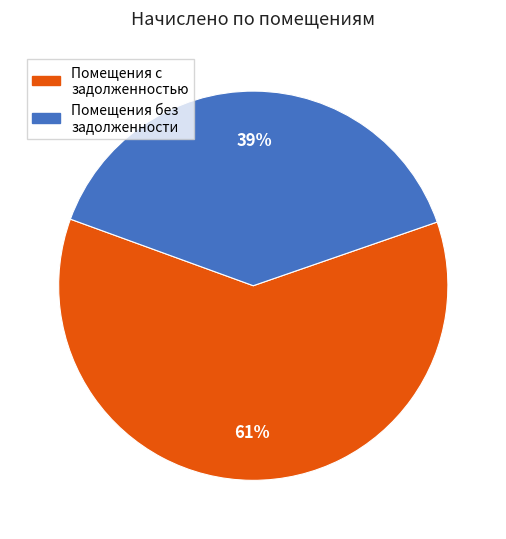

To the nearest percent, what is the average slice percentage?

50%